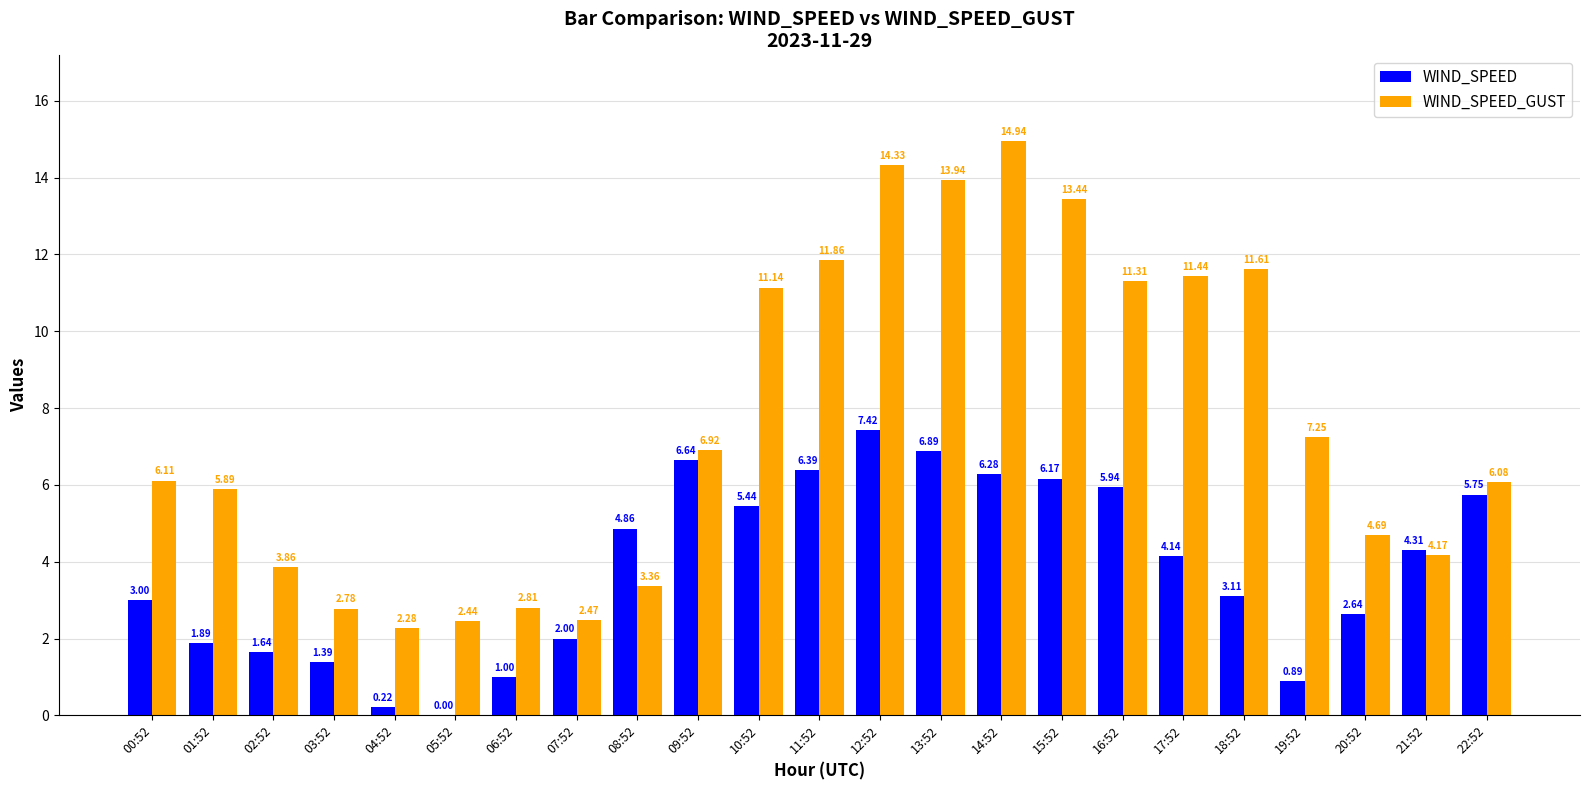

What is the sum of all WIND_SPEED values?

88.0